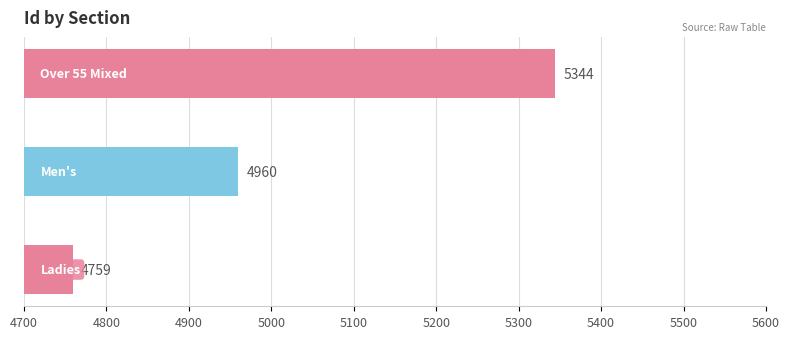

Reading bottom to top, transcribe all the data shown in this chart.

4759	4960	5344